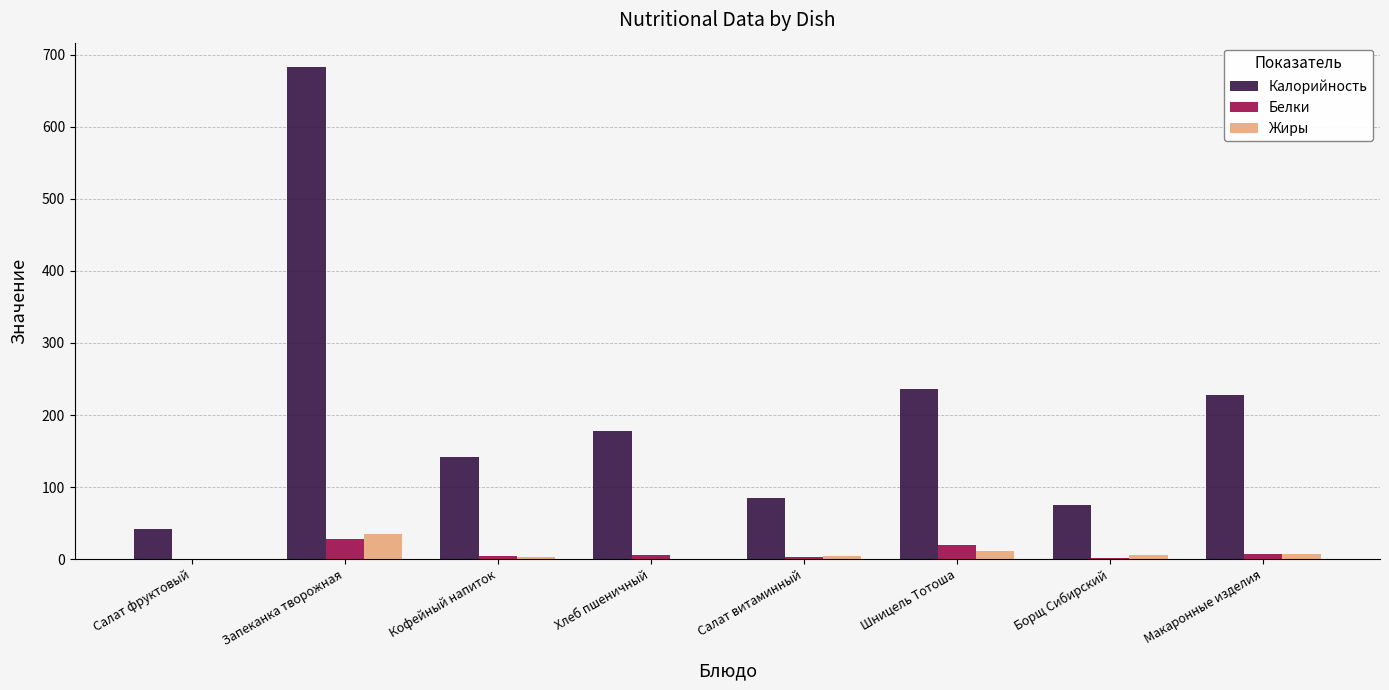

How many groups of bars are there?

8